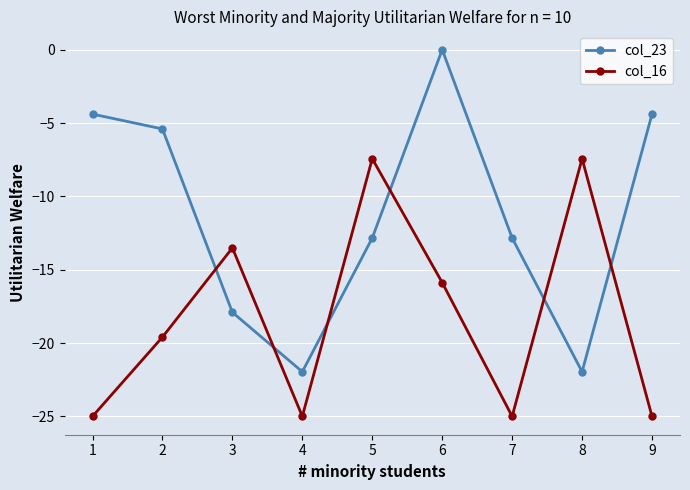

How many values in col_23 are below zero?

8